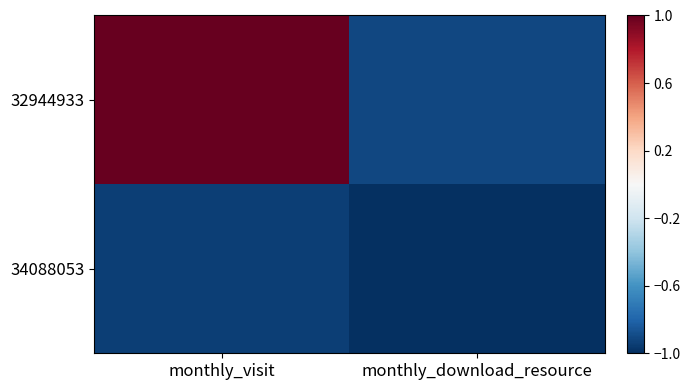

List the series in order of their peak value, highest first.

32944933, 34088053